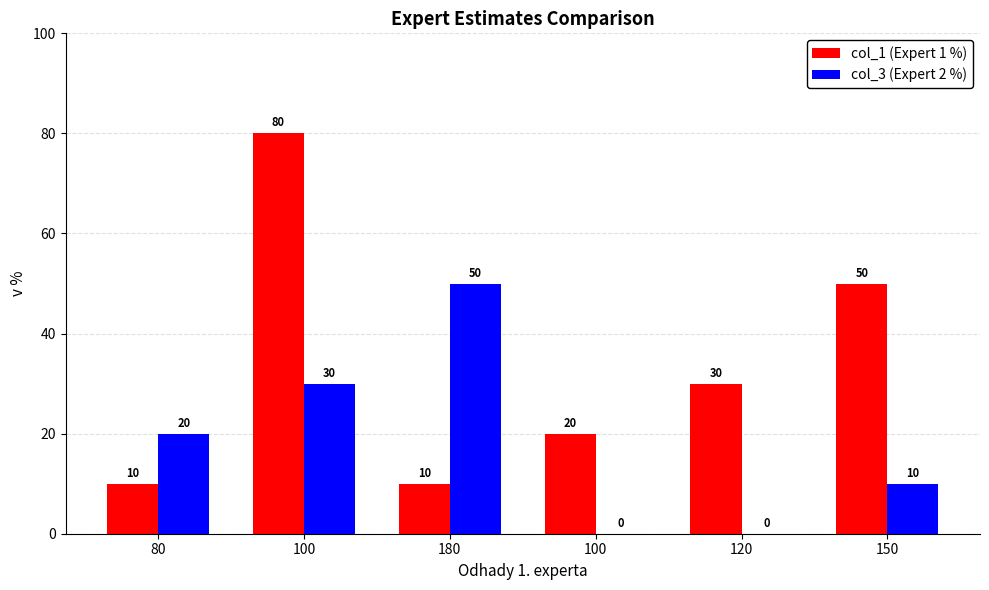

What are all the series names shown in the legend?

col_1 (Expert 1 %), col_3 (Expert 2 %)